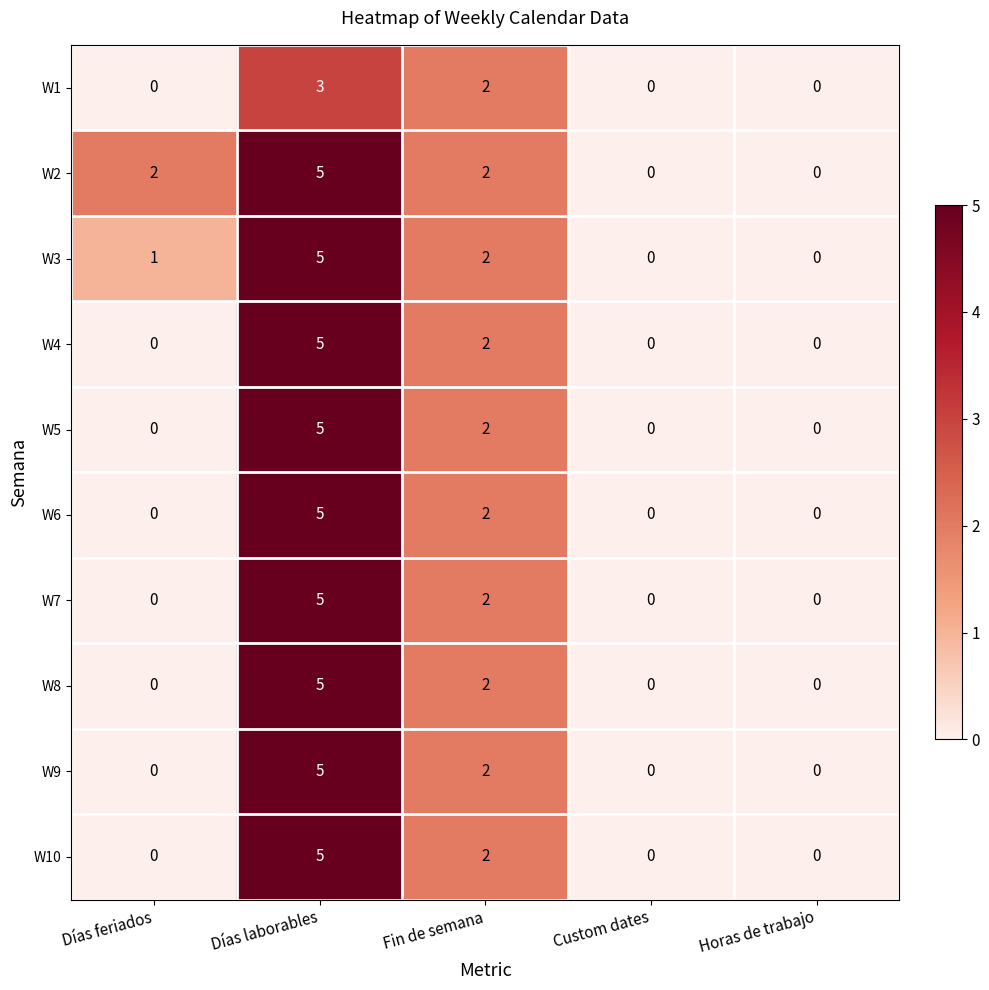

Count the W5 values in the range 0 to 2.

4